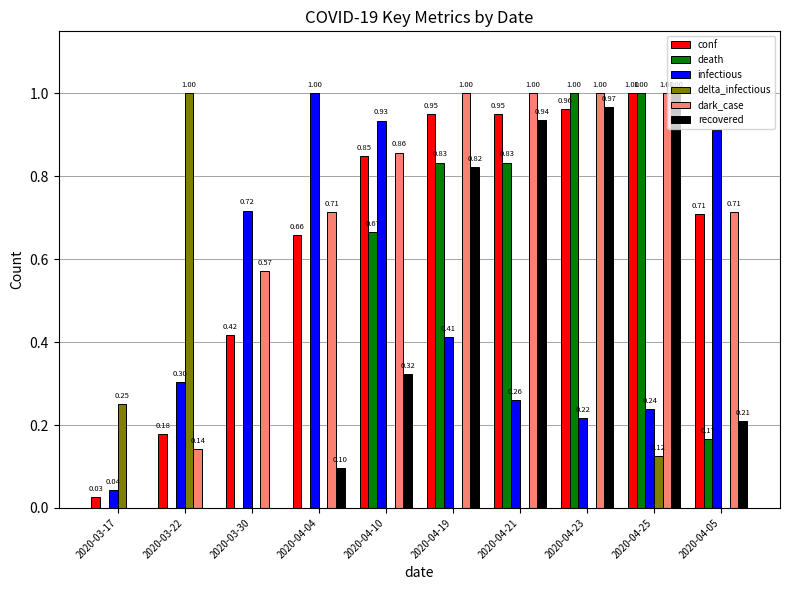

Which series changed the most between 2020-03-22 and 2020-04-19?

delta_infectious